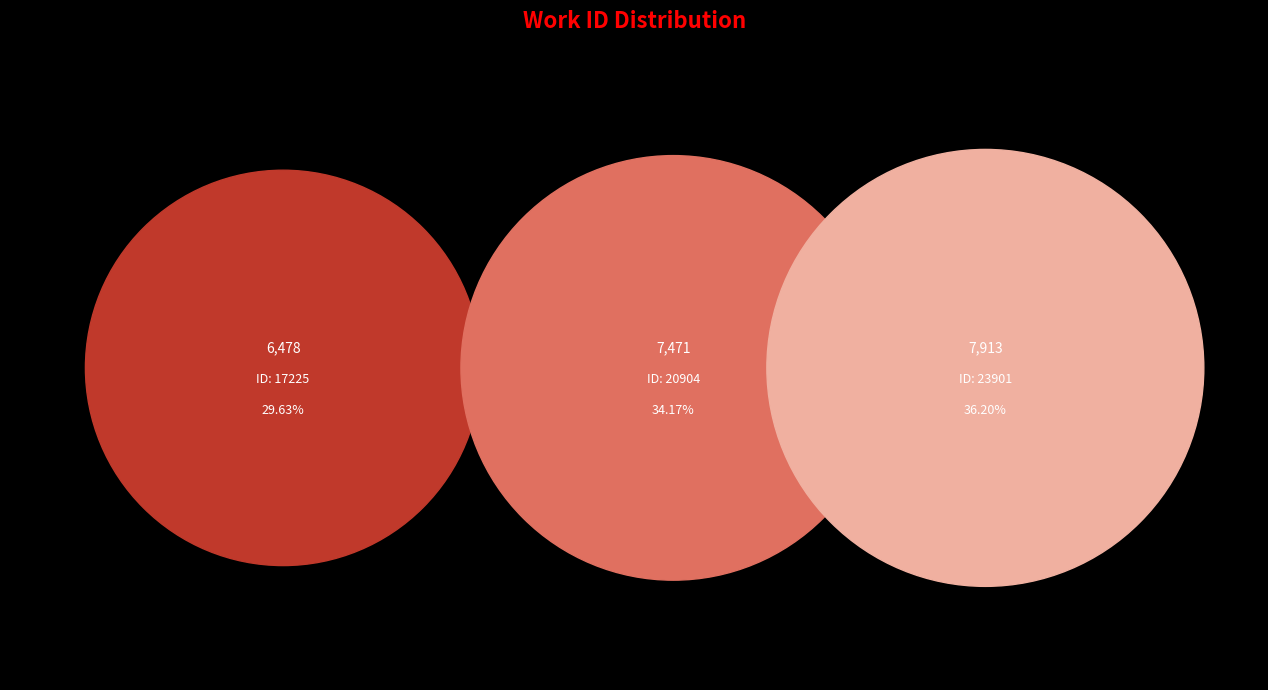

The 20904 slice represents 20% of the pie. True or false?

False